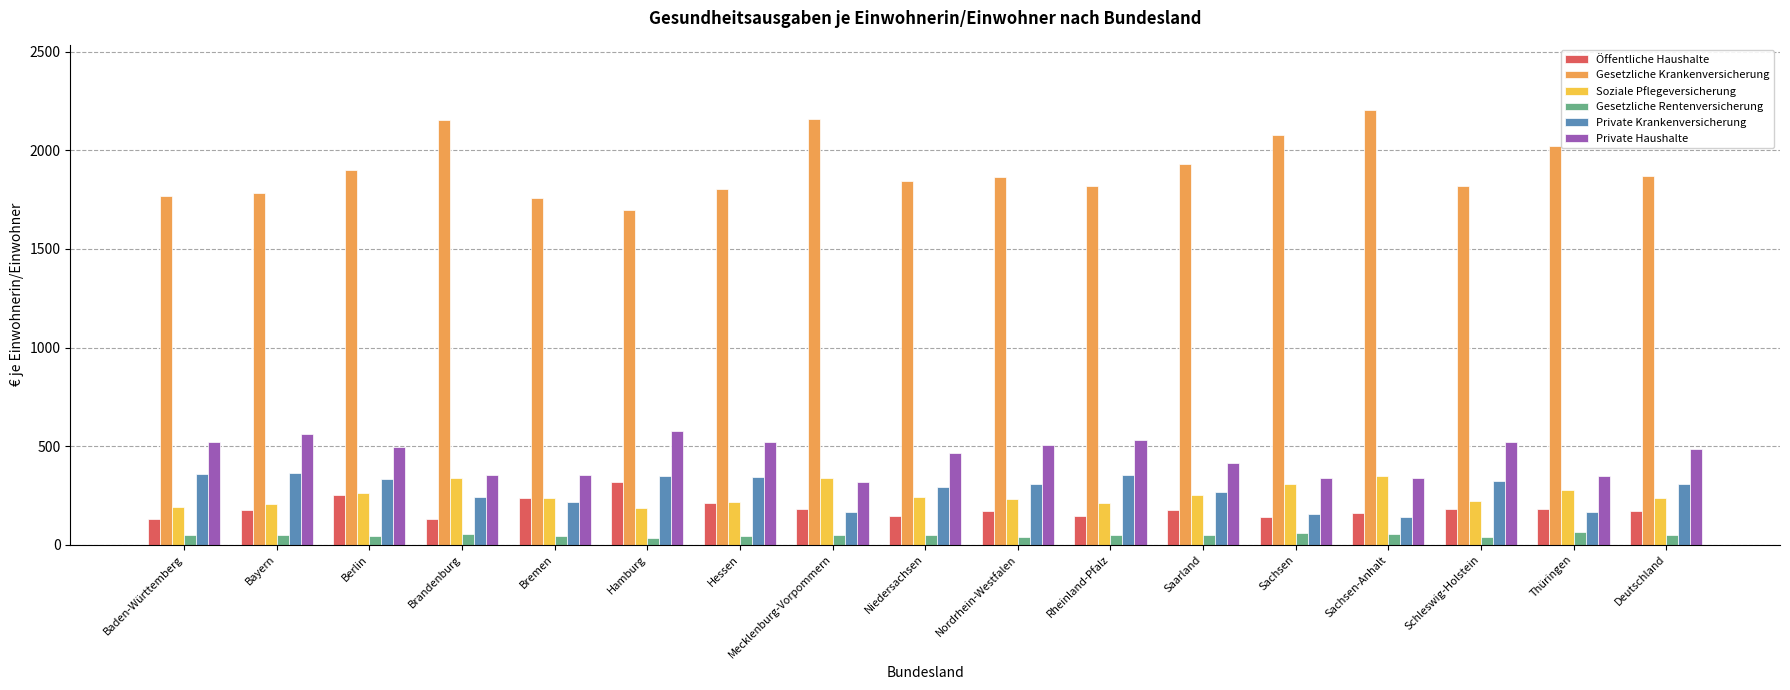

What is the lowest value of the Soziale Pflegeversicherung series?

184